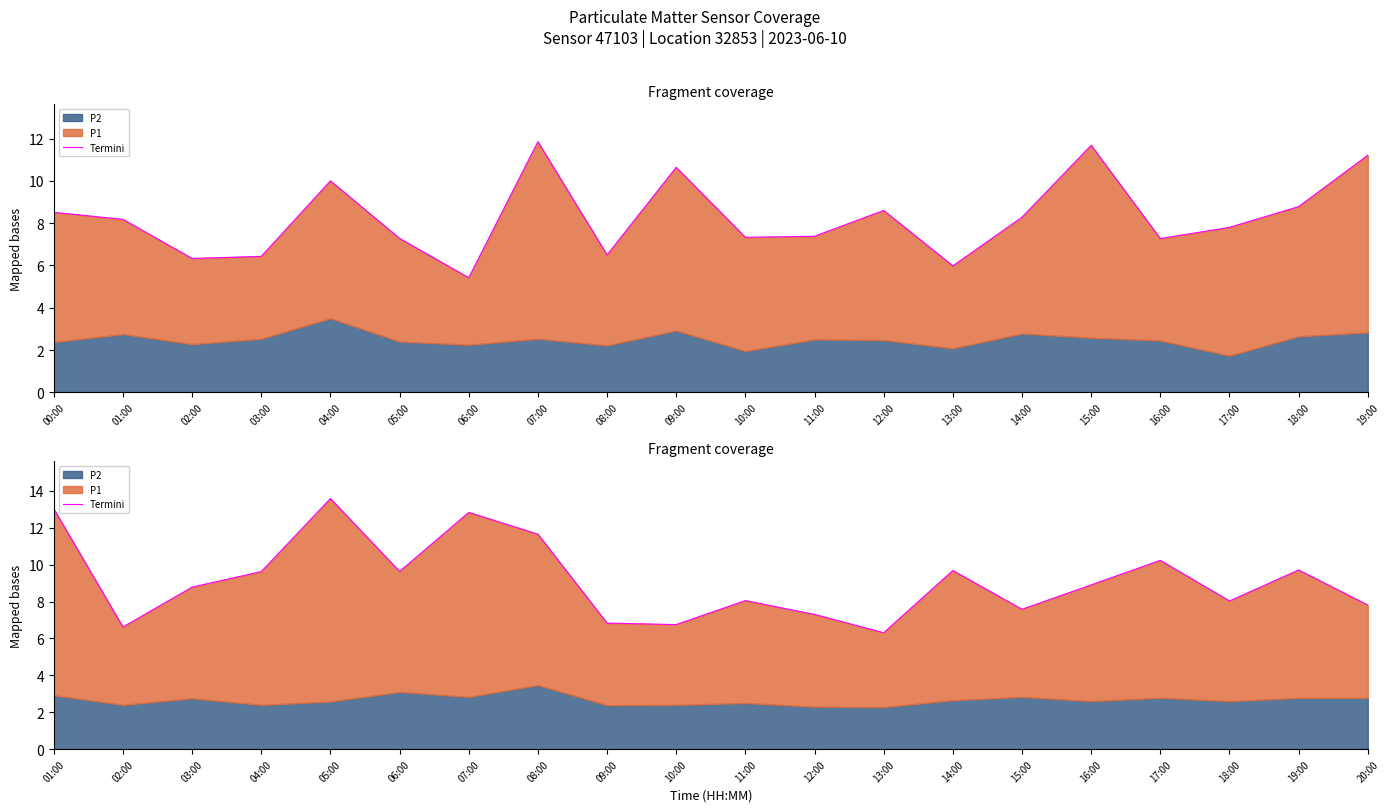

What position from the right is 13:00?

8